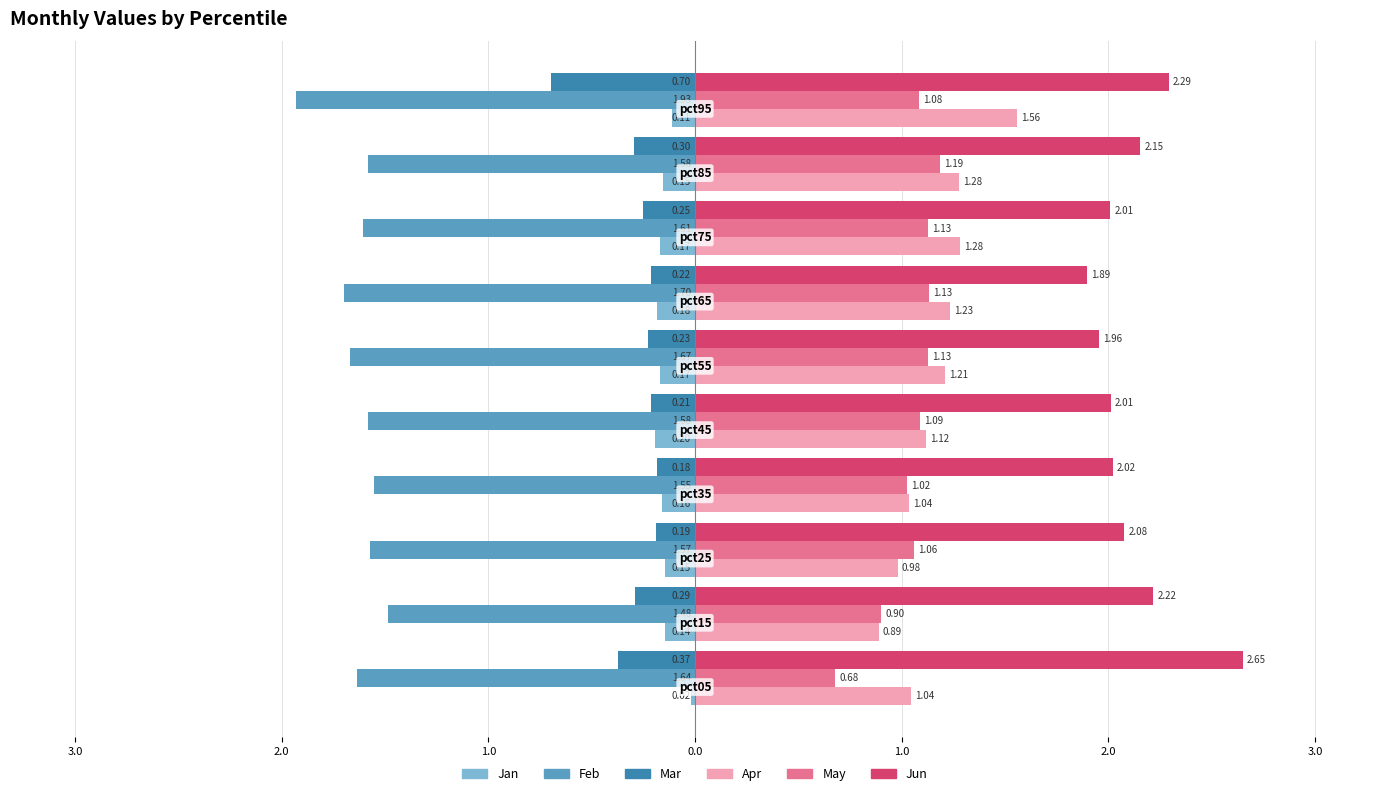

At how many categories does at least one series exceed -1?

10